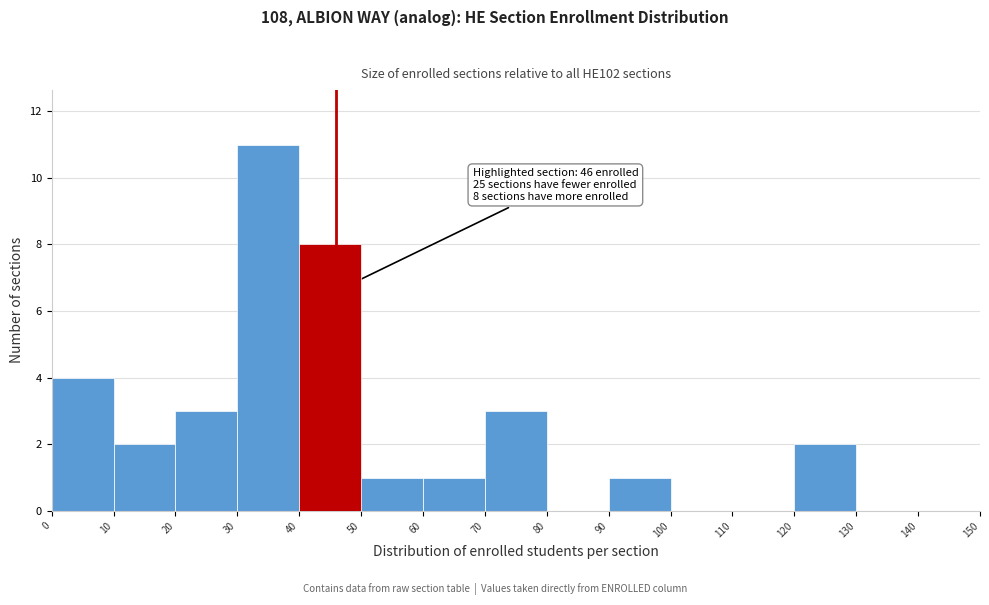

Over which range of the x-axis is the bar tallest?

30 to 40